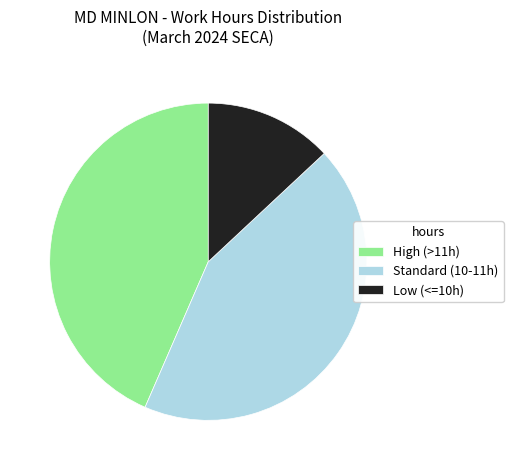

Is there a majority slice in this chart?

No